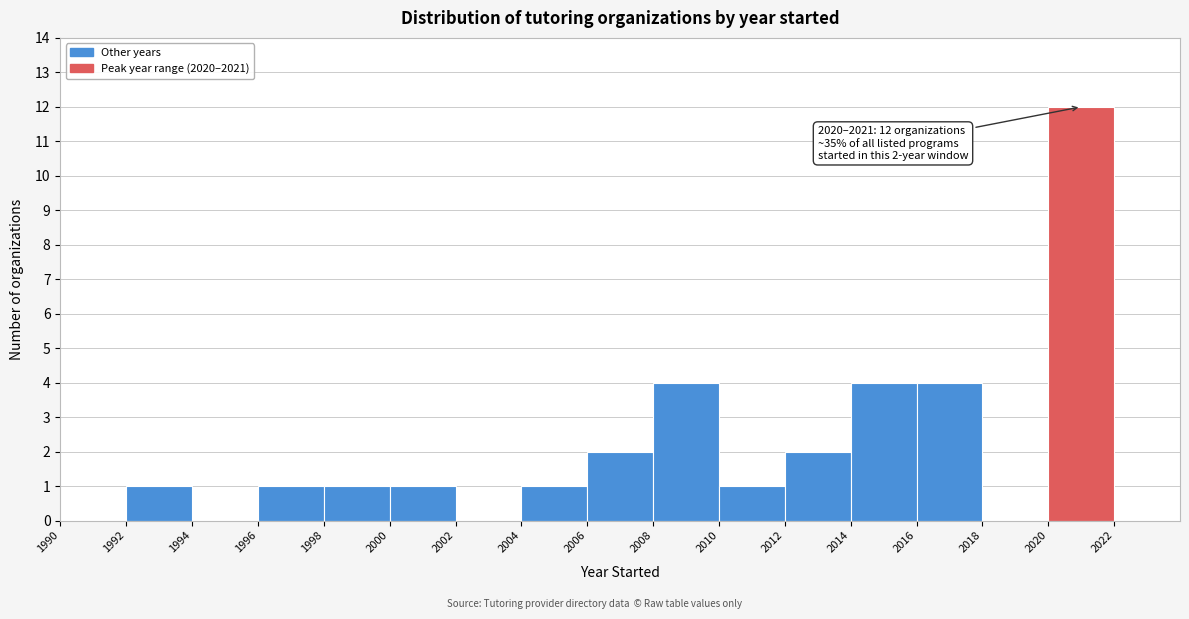

Over which range of the x-axis is the bar tallest?

2020 to 2022